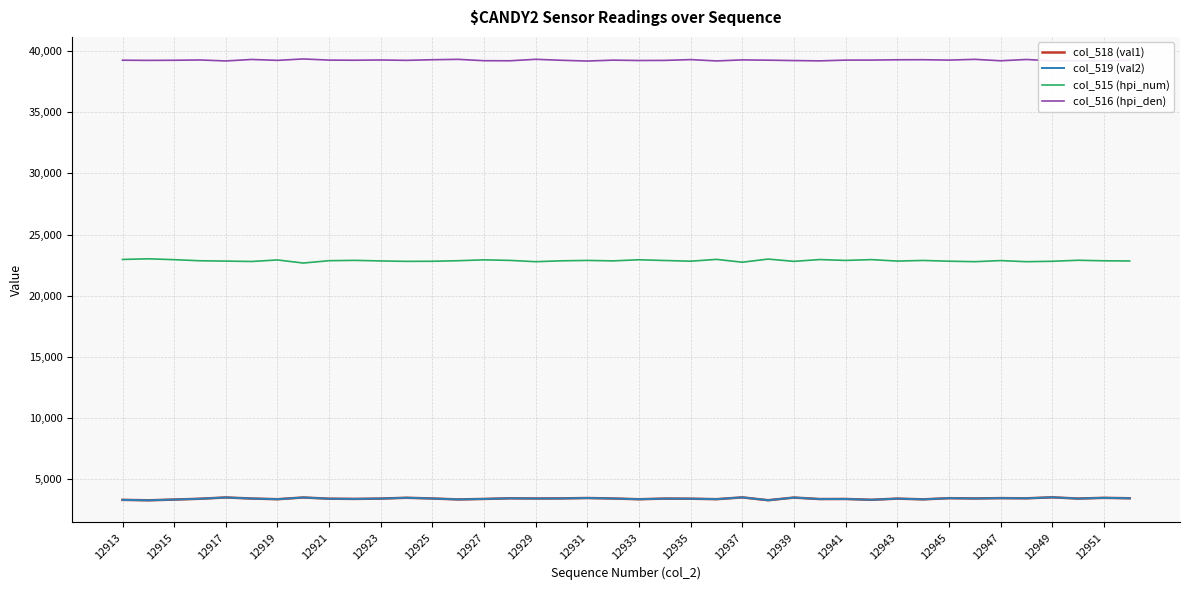

True or false: col_518 (val1) and col_515 (hpi_num) cross at least once.

False